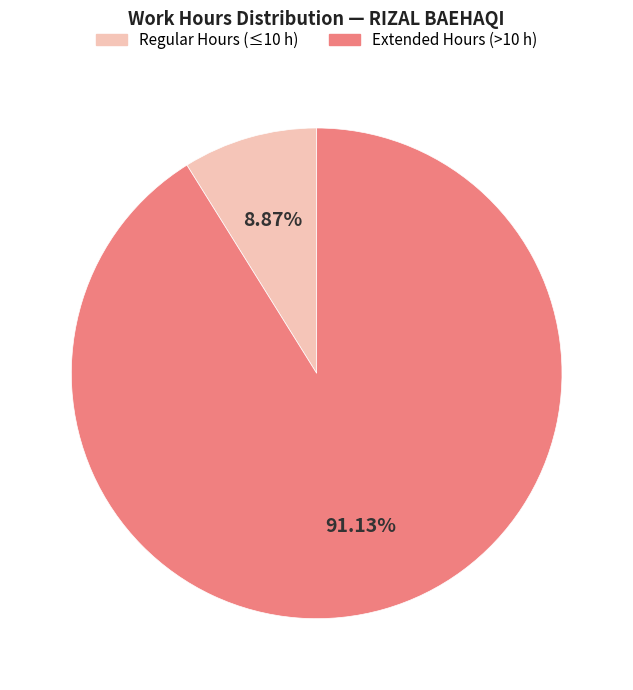

Is there a majority slice in this chart?

Yes